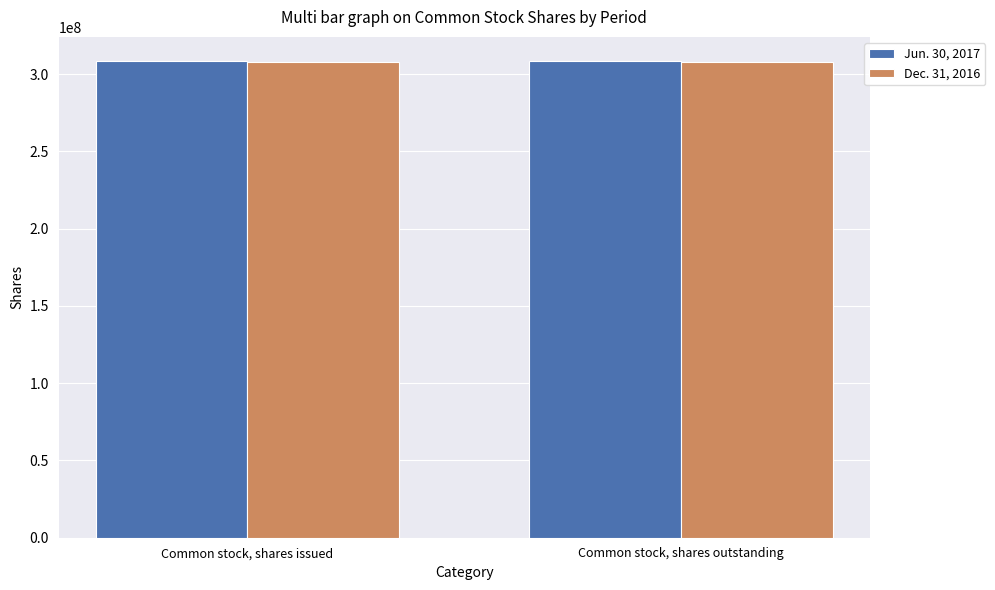

What is the minimum value for Jun. 30, 2017?

308620187